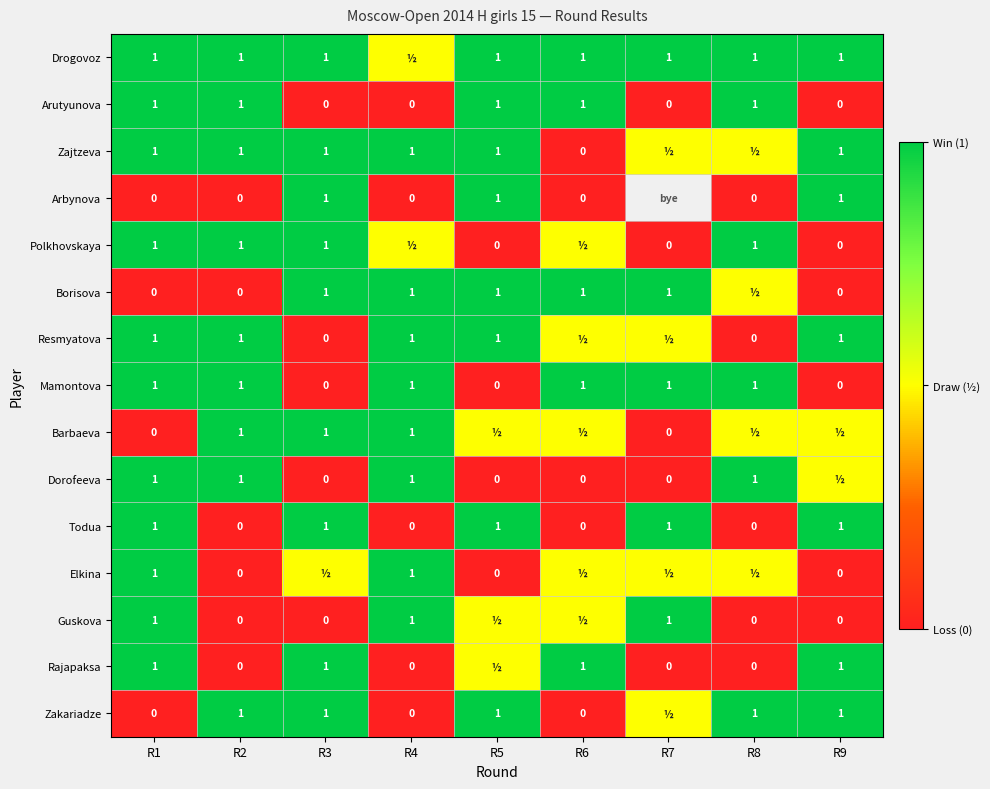

What is the approximate value of Mamontova at R1?

1.0